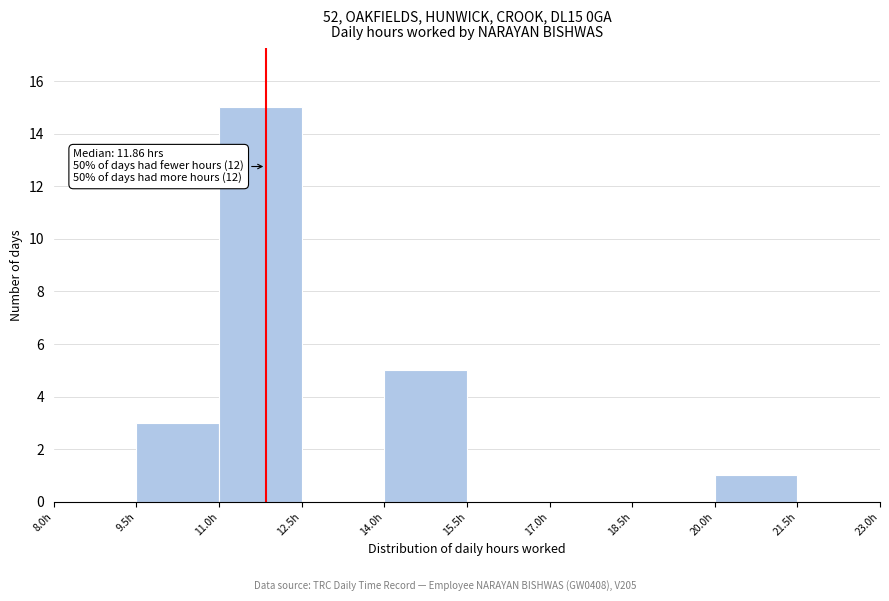

Over which range of the x-axis is the bar tallest?

11.0 to 12.5